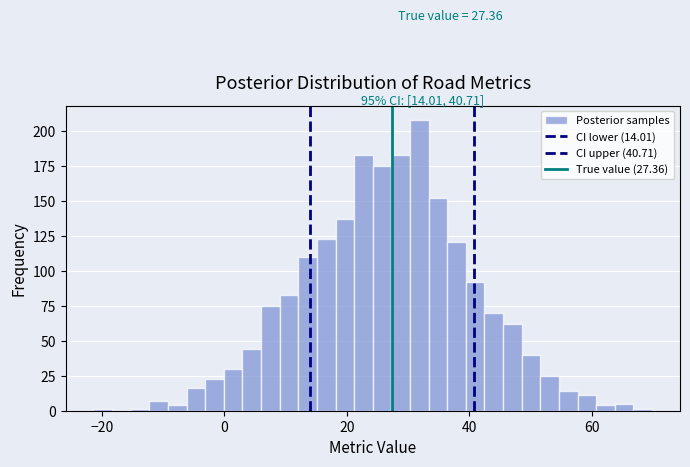

Read against the x-axis, roughly where is the centre of the tallest bar?

32